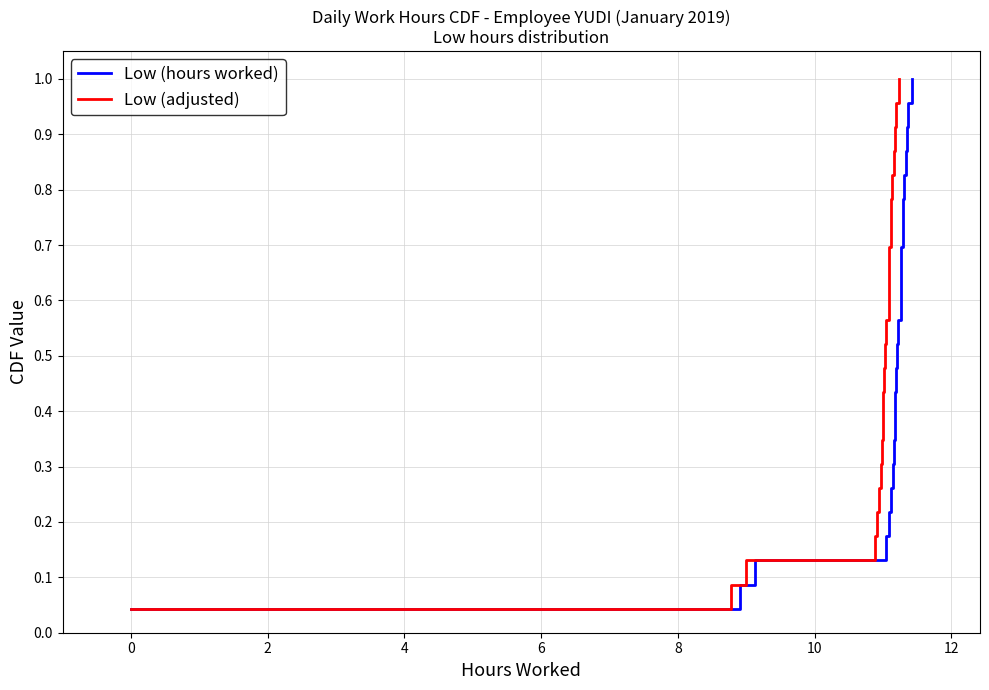

How many distinct data groups are displayed?

2